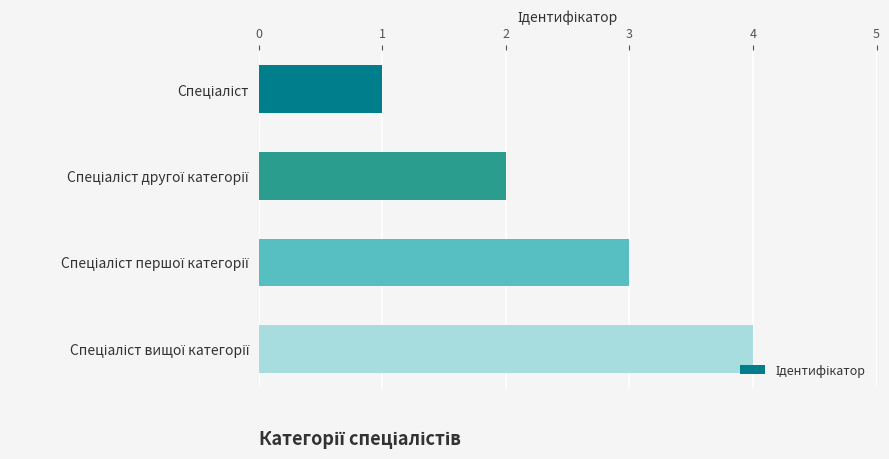

What is the greatest value displayed?

4